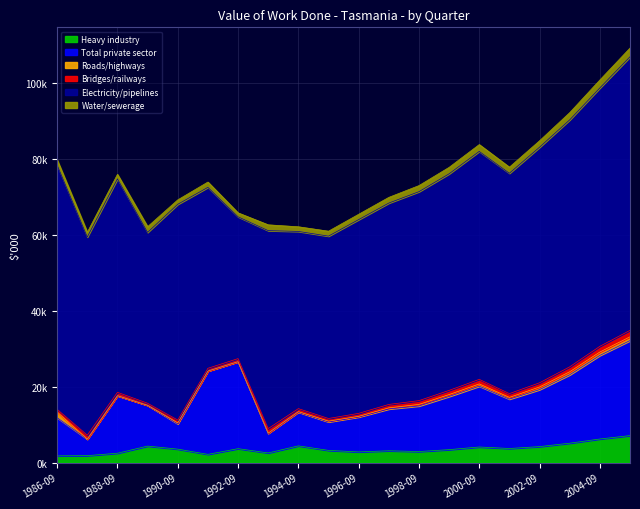

Which series has the largest total across all categories?

Electricity and pipelines